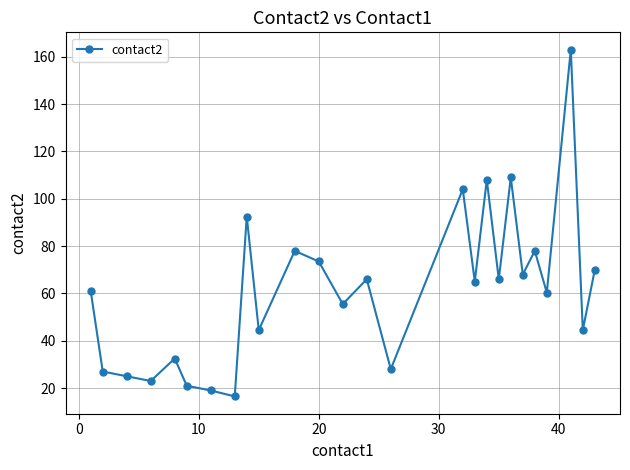

What is the value of the 6th point from the left?

21.0